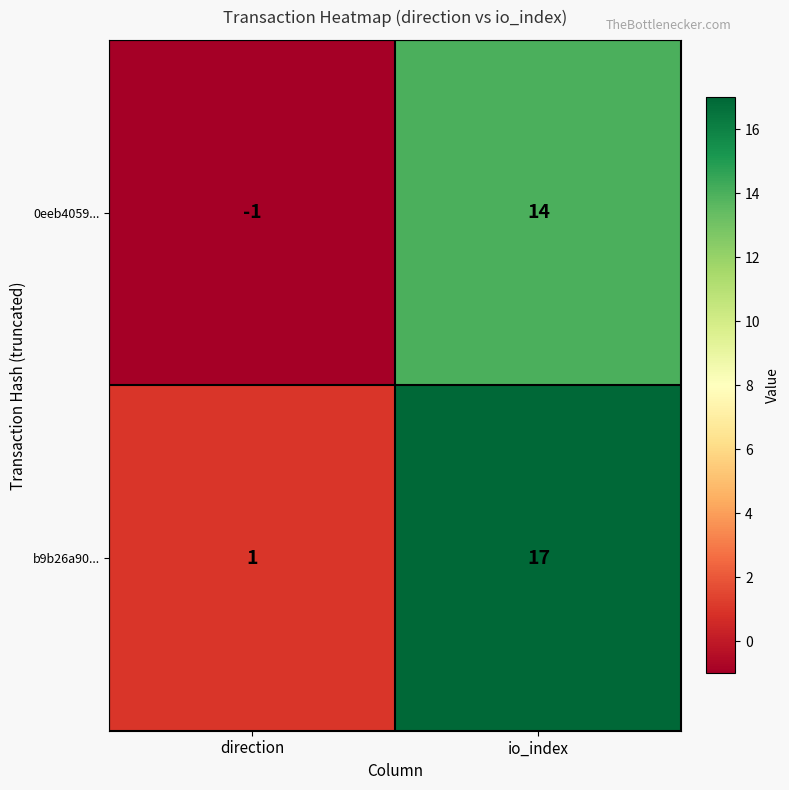

At direction, list the series in order from largest to smallest.

b9b26a90..., 0eeb4059...